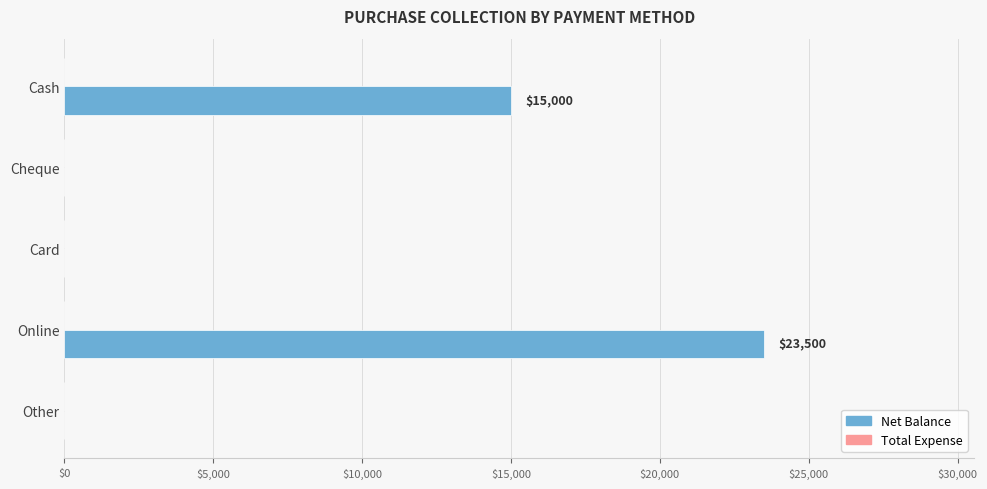

The value at Online is 38491. True or false?

False